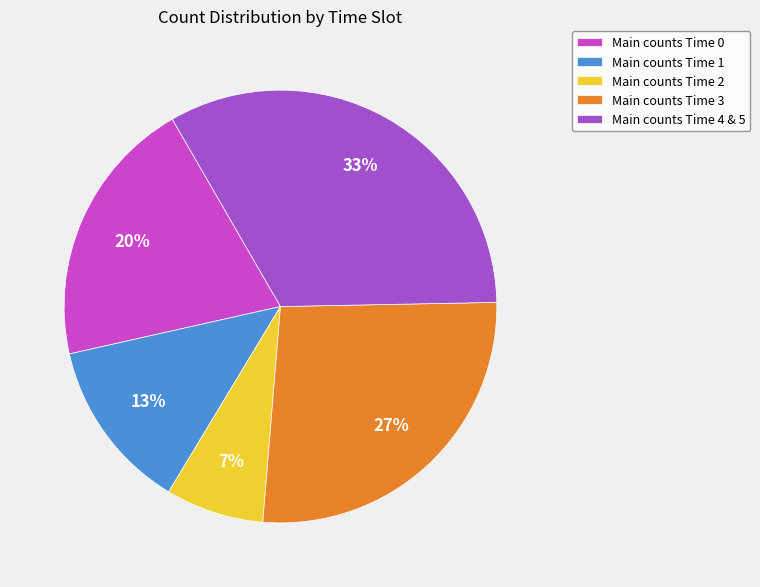

Is there a majority slice in this chart?

No